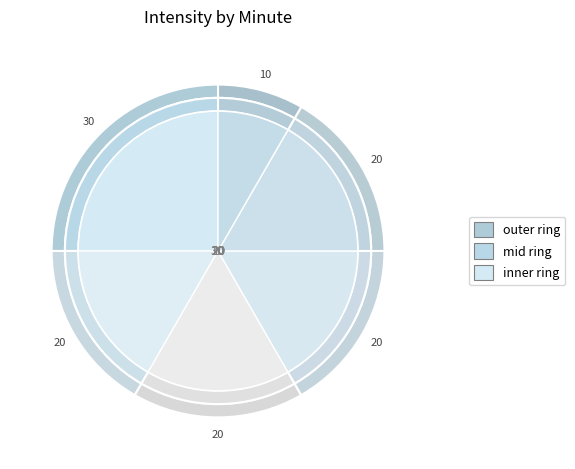

To the nearest percent, what is the difference between the largest and smallest slice percentages?

17%